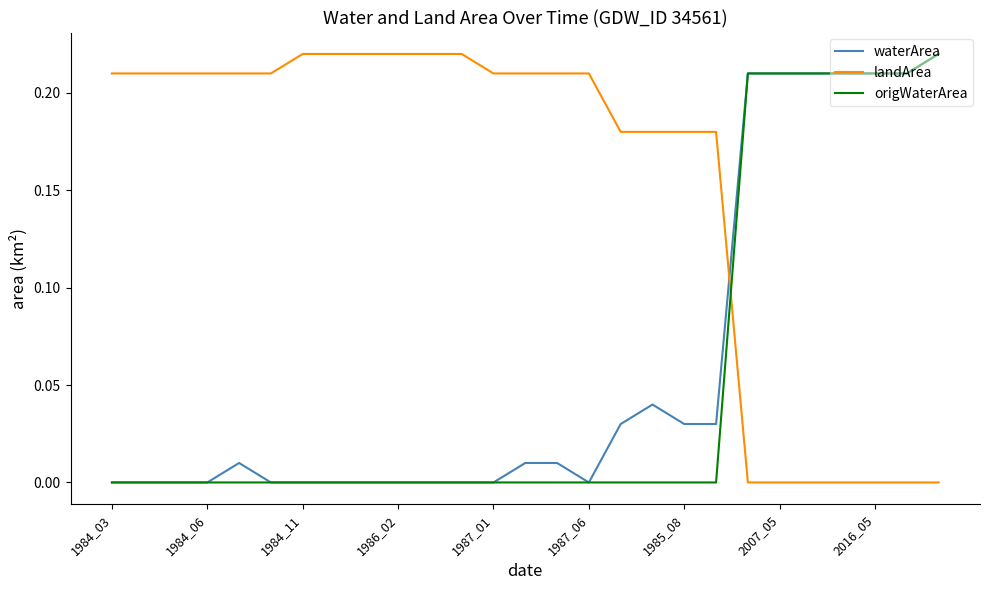

What are all the series names shown in the legend?

waterArea, landArea, origWaterArea